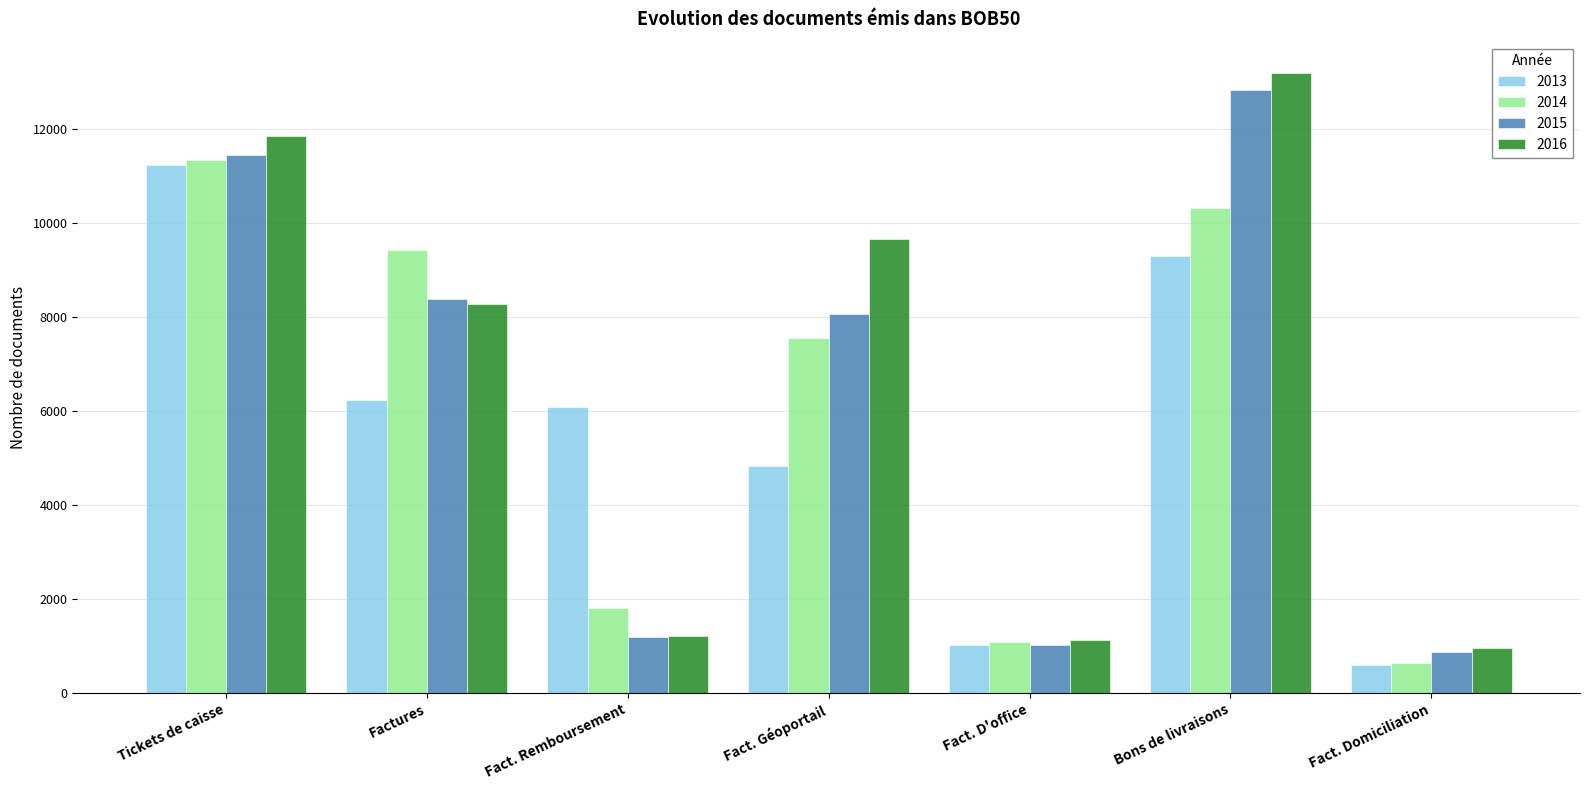

What is the label of the 4th bar from the left?

Fact. Géoportail